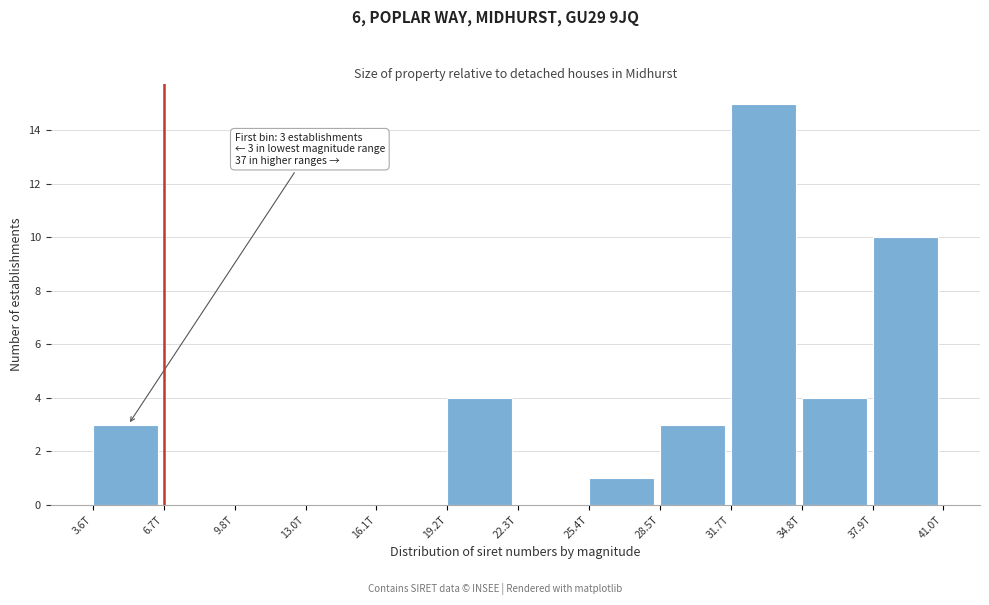

Reading left to right, what are all the values shown in this chart?

3.6T=3	6.7T=0	9.8T=0	13.0T=0	16.1T=0	19.2T=4	22.3T=0	25.4T=1	28.5T=3	31.7T=15	34.8T=4	37.9T=10